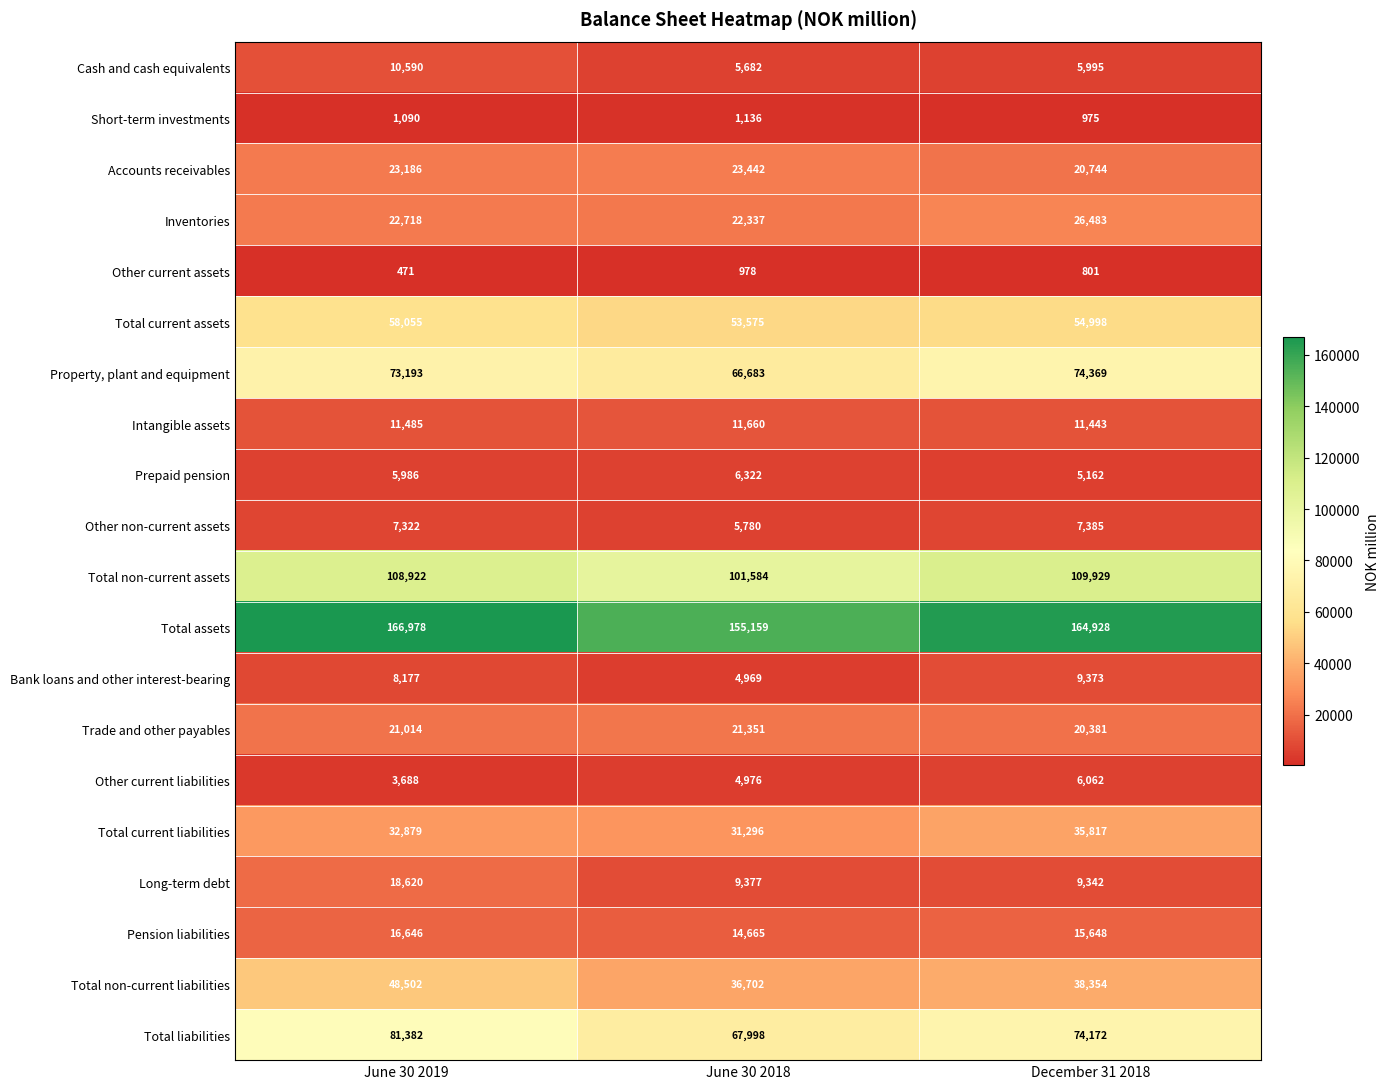

At how many categories does at least one series exceed 142016?

3